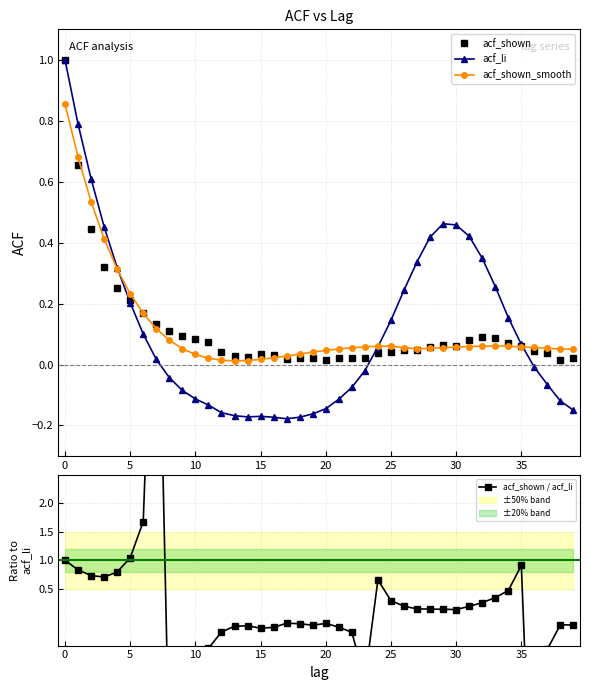

Reading right to left, transcribe all the data shown in this chart.

acf_shown: 0.0	0.0	0.0	0.0	0.1	0.1	0.1	0.1	0.1	0.1	0.1	0.1	0.0	0.0	0.0	0.0	0.0	0.0	0.0	0.0	0.0	0.0	0.0	0.0	0.0	0.0	0.0	0.0	0.1	0.1	0.1	0.1	0.1	0.2	0.2	0.3	0.3	0.4	0.7	1.0
acf_li: -0.1	-0.1	-0.1	-0.0	0.1	0.2	0.3	0.3	0.4	0.5	0.5	0.4	0.3	0.2	0.1	0.1	-0.0	-0.1	-0.1	-0.1	-0.2	-0.2	-0.2	-0.2	-0.2	-0.2	-0.2	-0.2	-0.1	-0.1	-0.1	-0.0	0.0	0.1	0.2	0.3	0.5	0.6	0.8	1.0
acf_shown_smooth: 0.1	0.1	0.1	0.1	0.1	0.1	0.1	0.1	0.1	0.1	0.1	0.1	0.1	0.1	0.1	0.1	0.1	0.1	0.1	0.0	0.0	0.0	0.0	0.0	0.0	0.0	0.0	0.0	0.0	0.0	0.1	0.1	0.1	0.2	0.2	0.3	0.4	0.5	0.7	0.9
acf_shown / acf_li: -0.1	-0.1	-0.6	-4.9	0.9	0.5	0.3	0.3	0.2	0.1	0.1	0.1	0.1	0.2	0.3	0.7	-1.1	-0.3	-0.2	-0.1	-0.1	-0.1	-0.1	-0.2	-0.2	-0.2	-0.2	-0.3	-0.5	-0.7	-1.1	-2.5	7.9	1.7	1.0	0.8	0.7	0.7	0.8	1.0